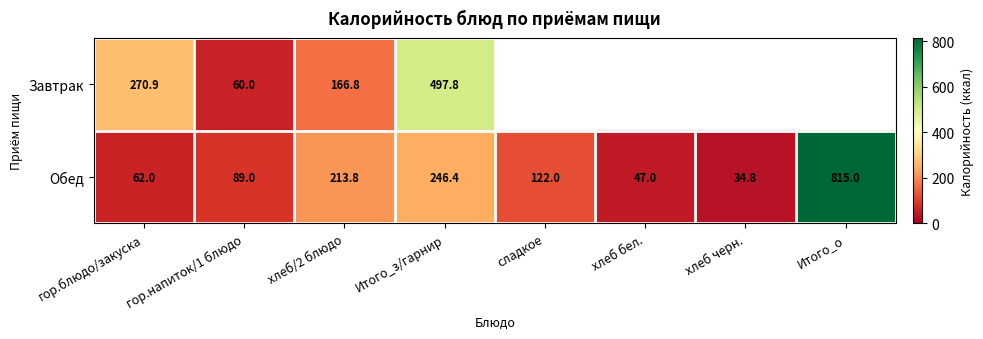

Rank the series at хлеб/2 блюдо from lowest to highest value.

Завтрак, Обед